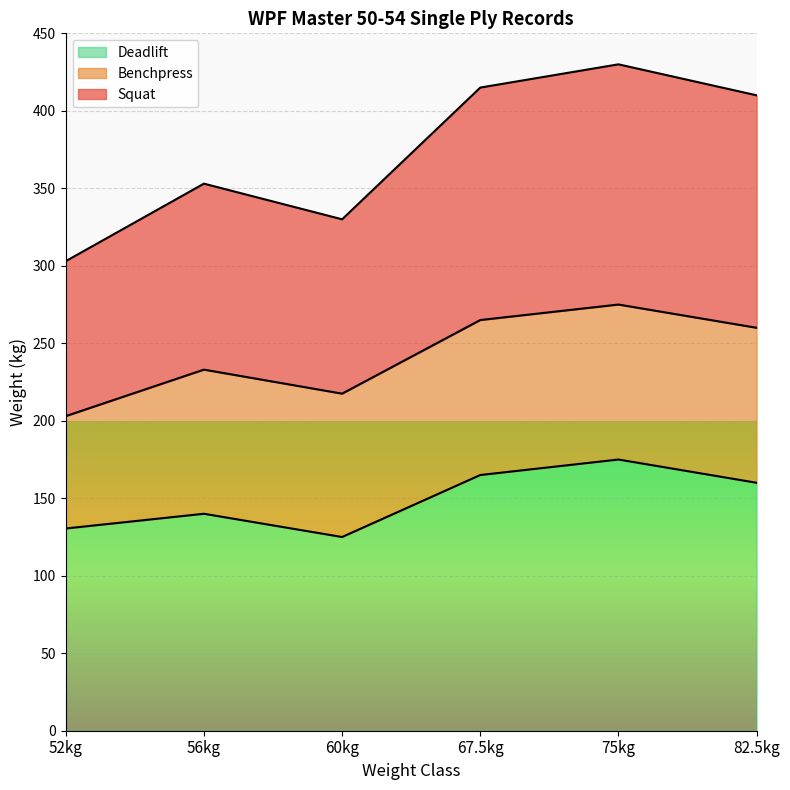

What is the approximate value of Deadlift at 60kg?

125.0